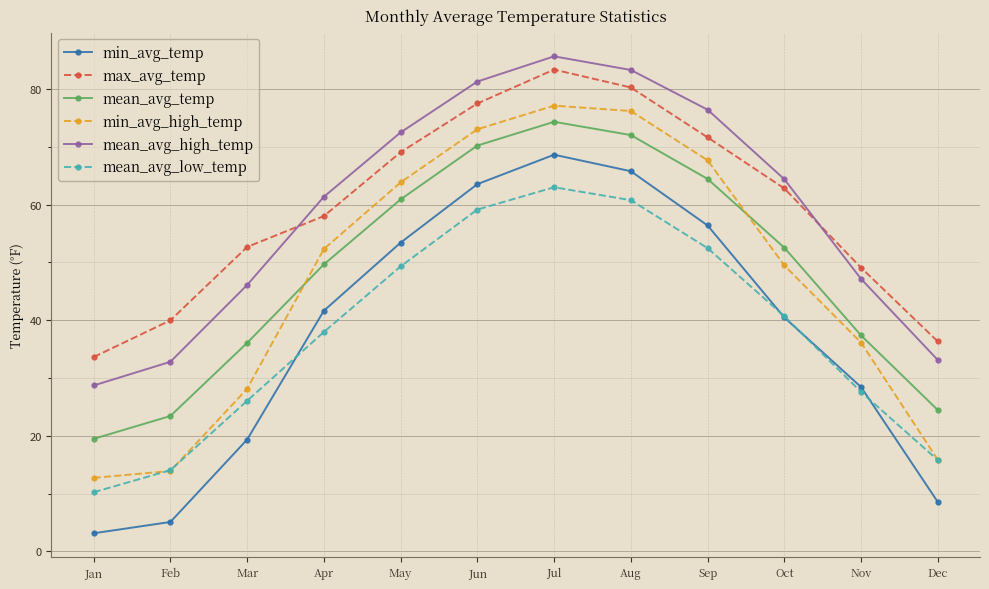

Is the value of min_avg_temp at May greater than the value of mean_avg_high_temp at Sep?

No